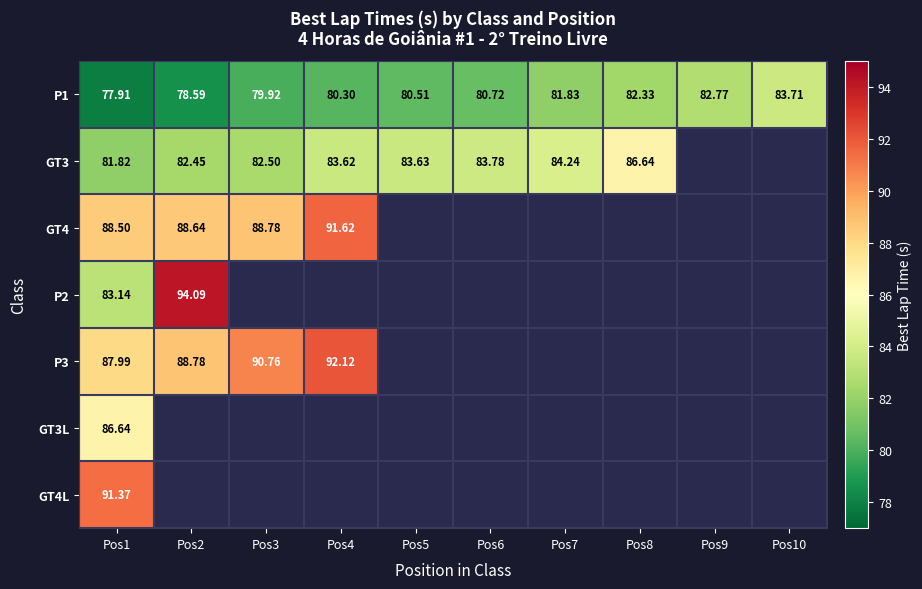

Which has a higher value, Pos3 or Pos5?

Pos5